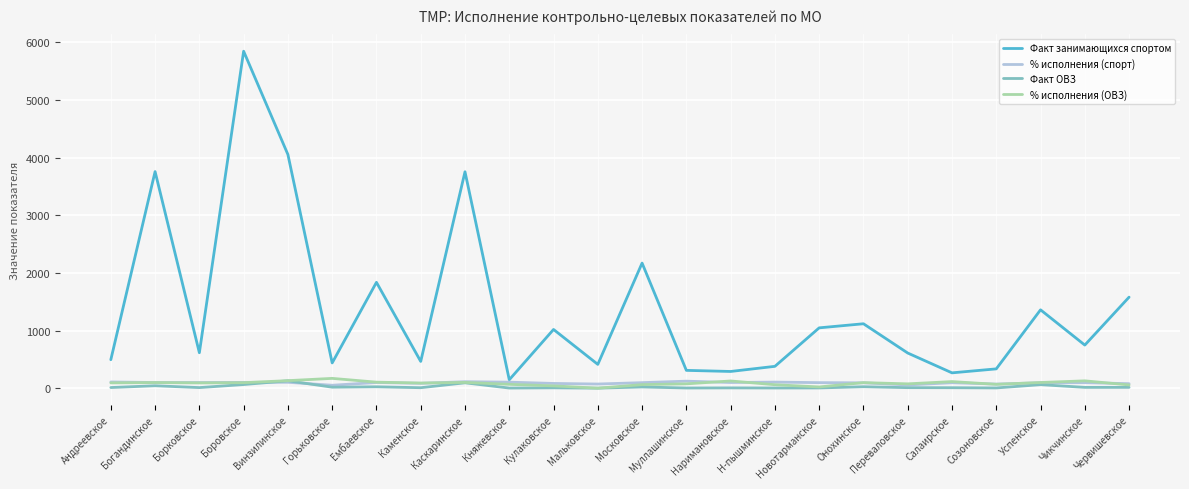

True or false: Факт занимающихся спортом and Факт ОВЗ intersect in this chart.

False